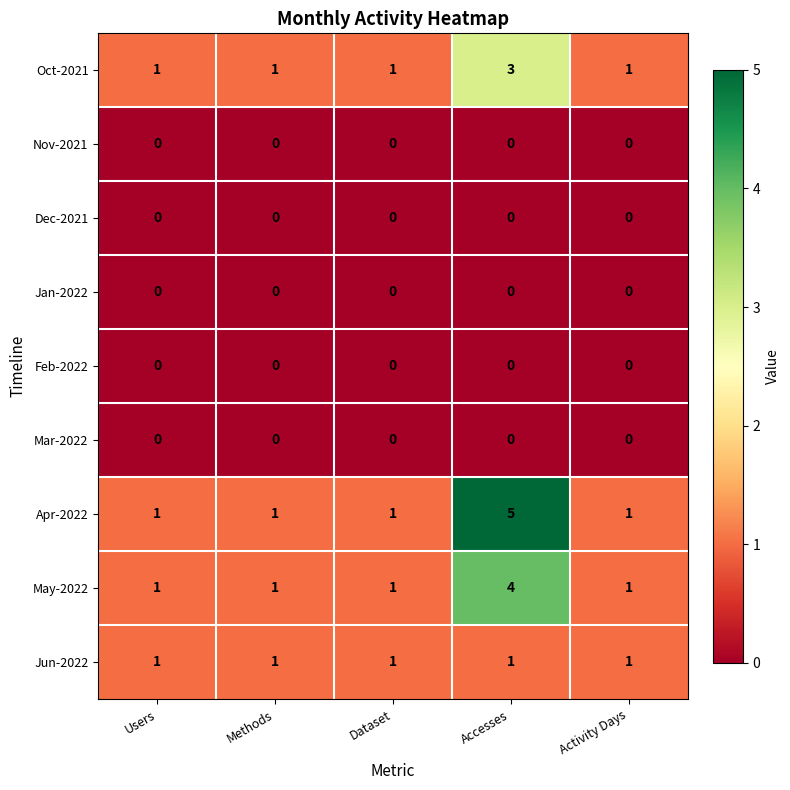

What is the sum of all Jun-2022 values?

5